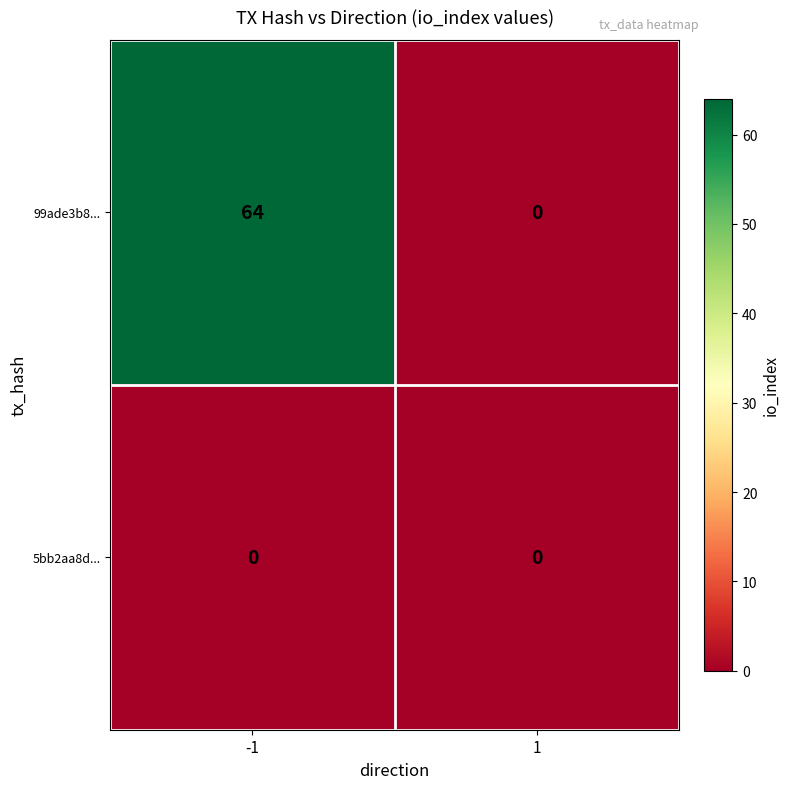

How many data points does each series have?

2